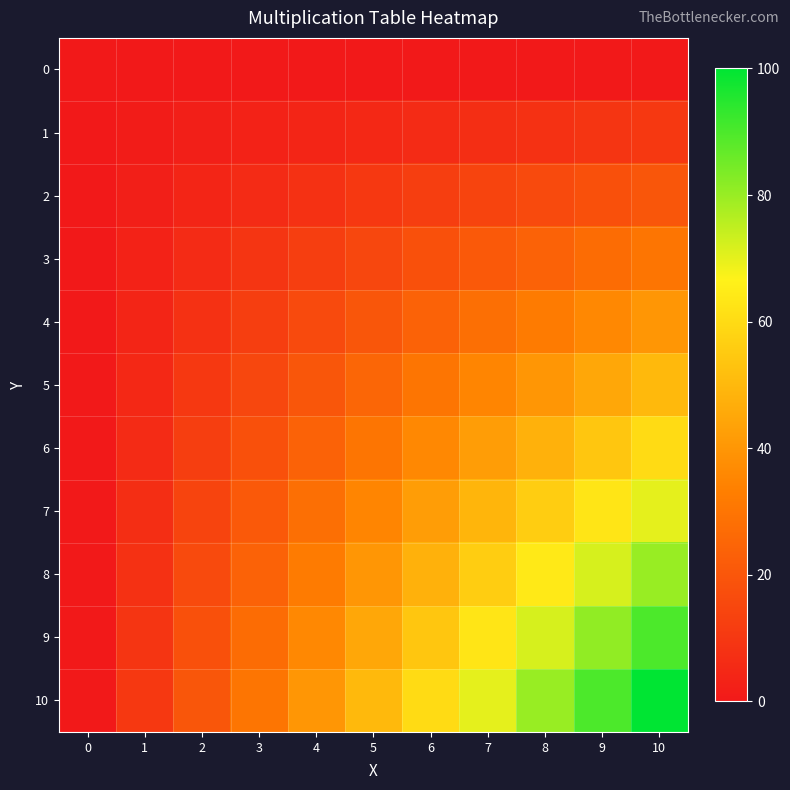

Which series changed the most between 6 and 9?

10